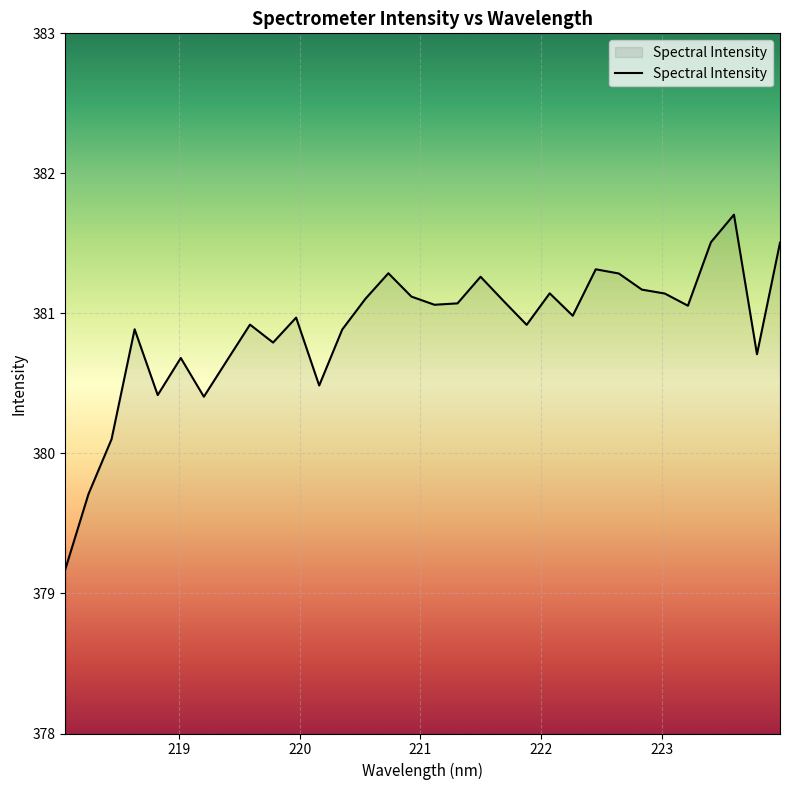

What is the minimum value shown in the chart?

379.2